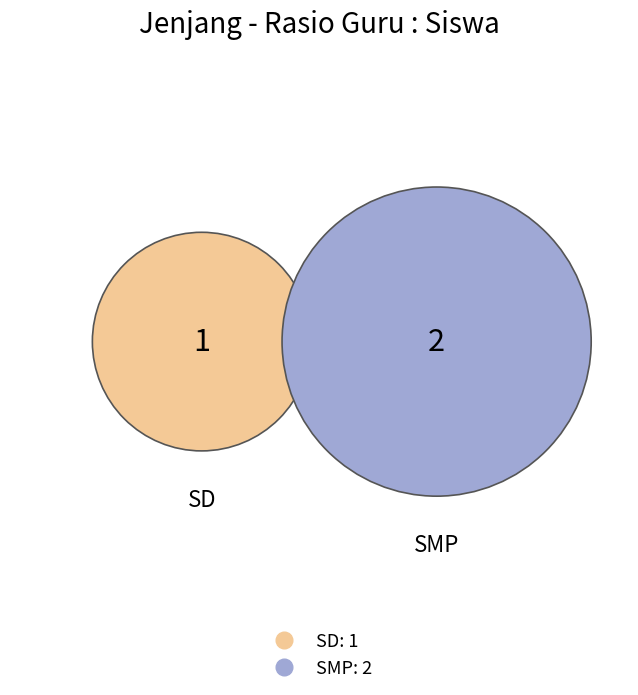

To the nearest percent, what portion does SD represent?

33%